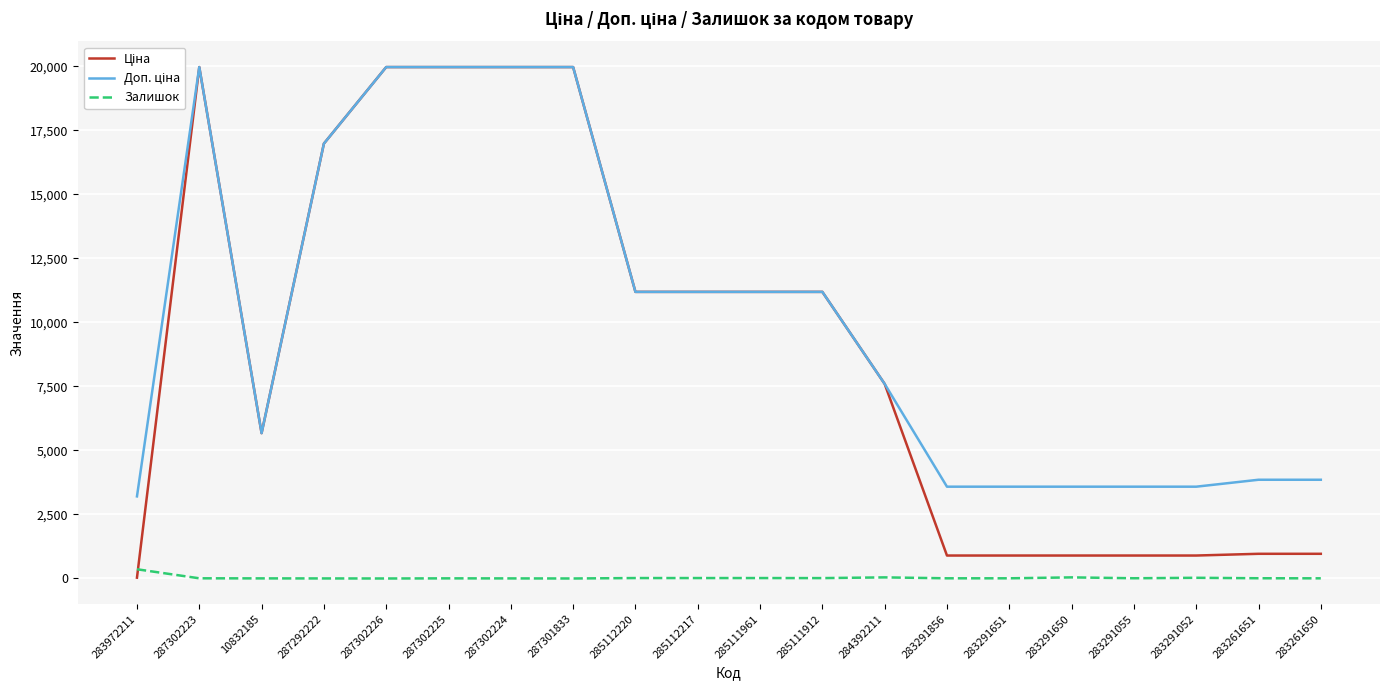

What is the difference between the highest and lowest values at 285112220?

11171.2